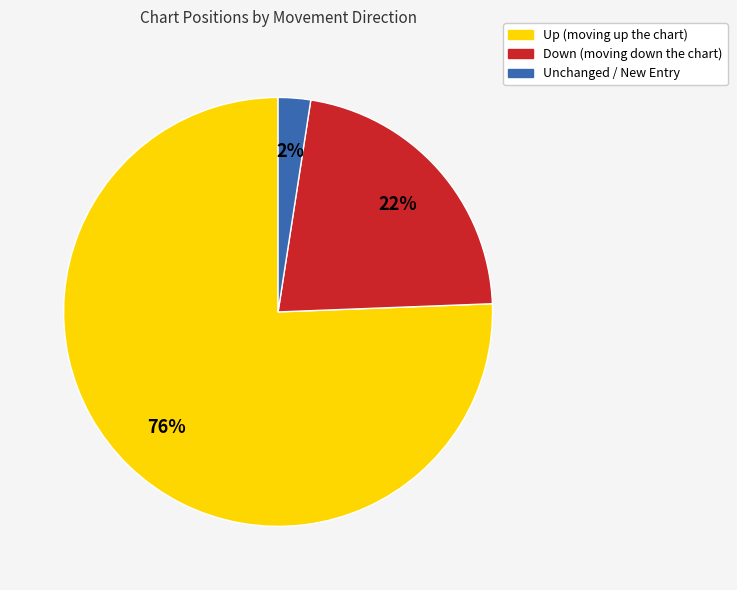

To the nearest percent, what is the average slice percentage?

33%